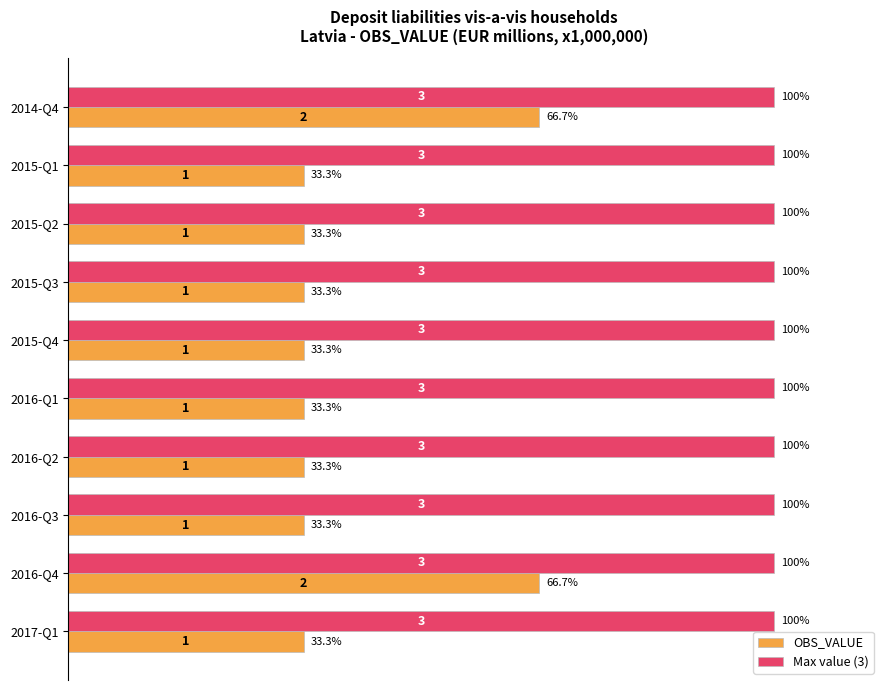

Which series has the largest total across all categories?

Max value (3)